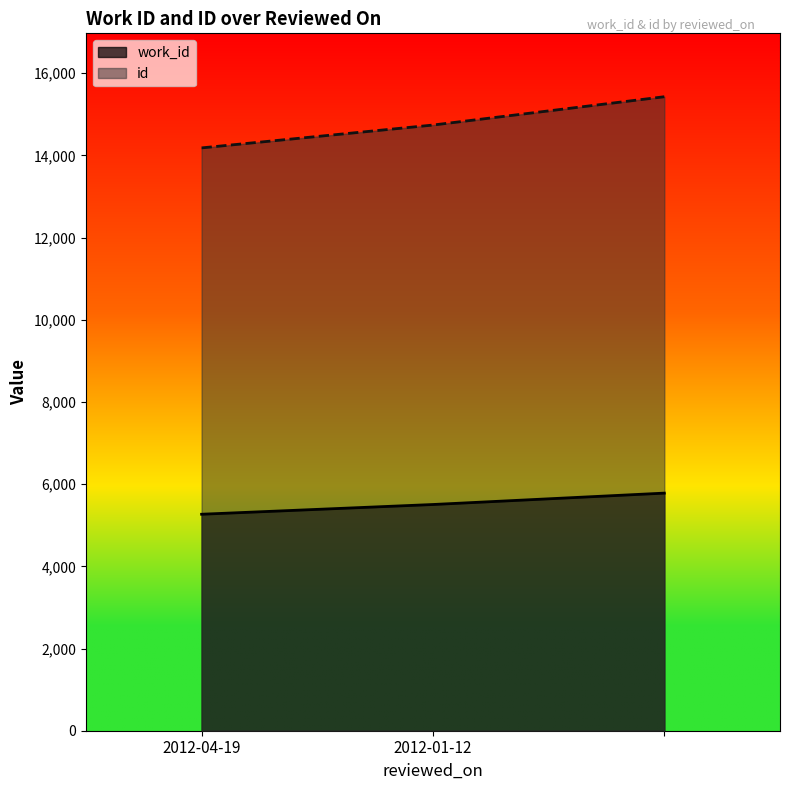

Reading right to left, list all the values displayed in this chart.

work_id: =5782	2012-01-12=5505	2012-04-19=5268
id: =15428	2012-01-12=14739	2012-04-19=14183